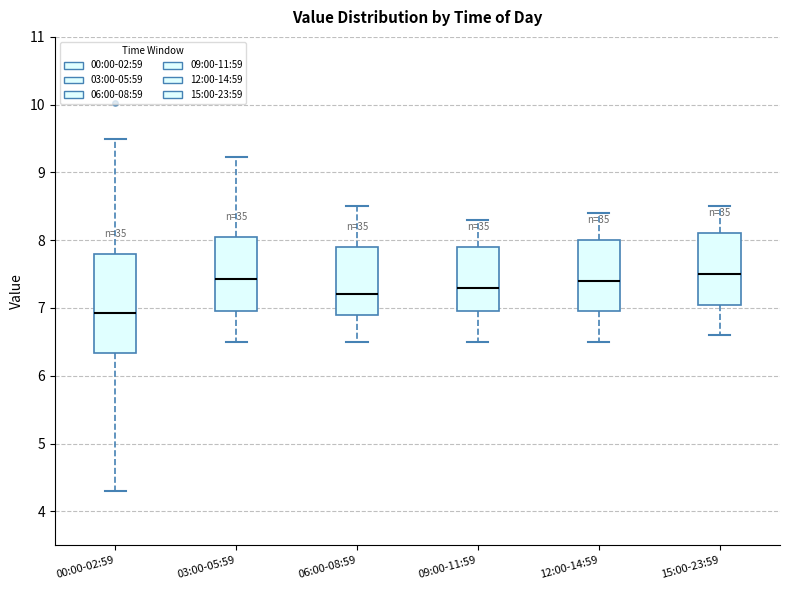

Reading left to right, transcribe this box plot: for each box, give where its median line is, the range the box spans, and where its two whiskers end, as read against the y-axis. The values are not printed on the chart, so give them approximately, as read against the axis.

00:00-02:59: median 6.9, box 6.3 to 7.8, whiskers 4.3 to 9.5
03:00-05:59: median 7.4, box 7.0 to 8.1, whiskers 6.5 to 9.2
06:00-08:59: median 7.2, box 6.9 to 7.9, whiskers 6.5 to 8.5
09:00-11:59: median 7.3, box 7.0 to 7.9, whiskers 6.5 to 8.3
12:00-14:59: median 7.4, box 7.0 to 8.0, whiskers 6.5 to 8.4
15:00-23:59: median 7.5, box 7.1 to 8.1, whiskers 6.6 to 8.5